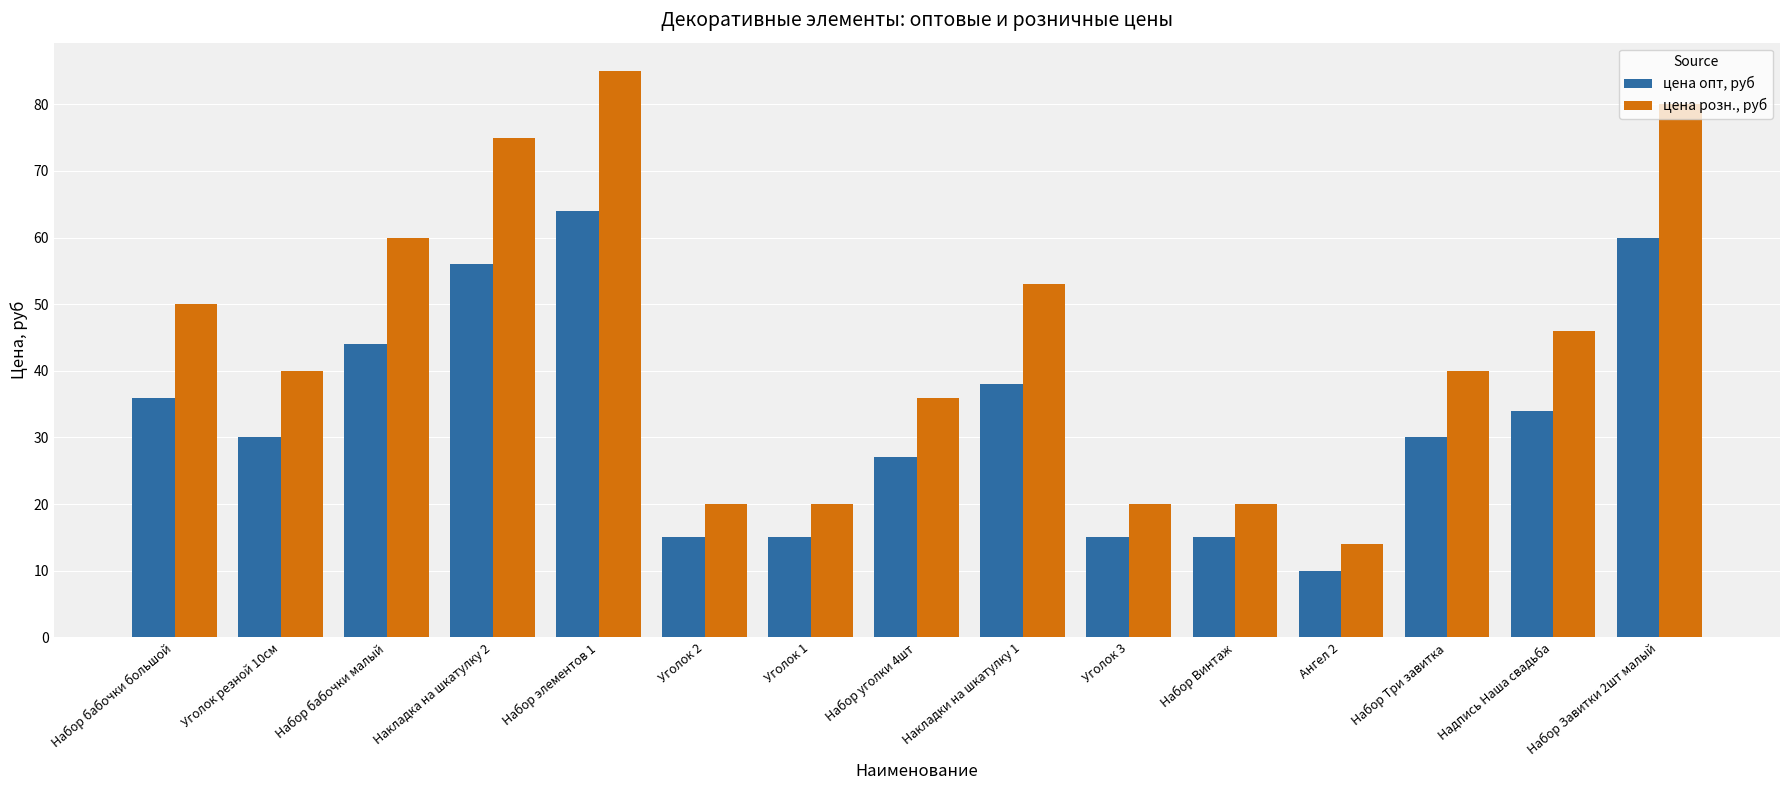

What is the difference between the highest and lowest values at Уголок 1?

5